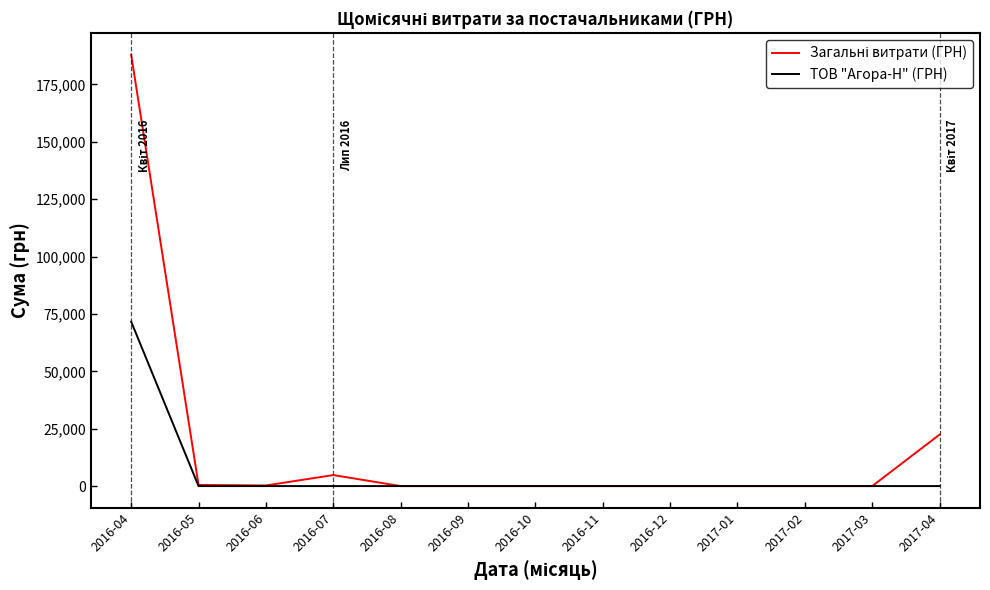

What is the spread (max minus min) of values at 2016-04?

116287.8